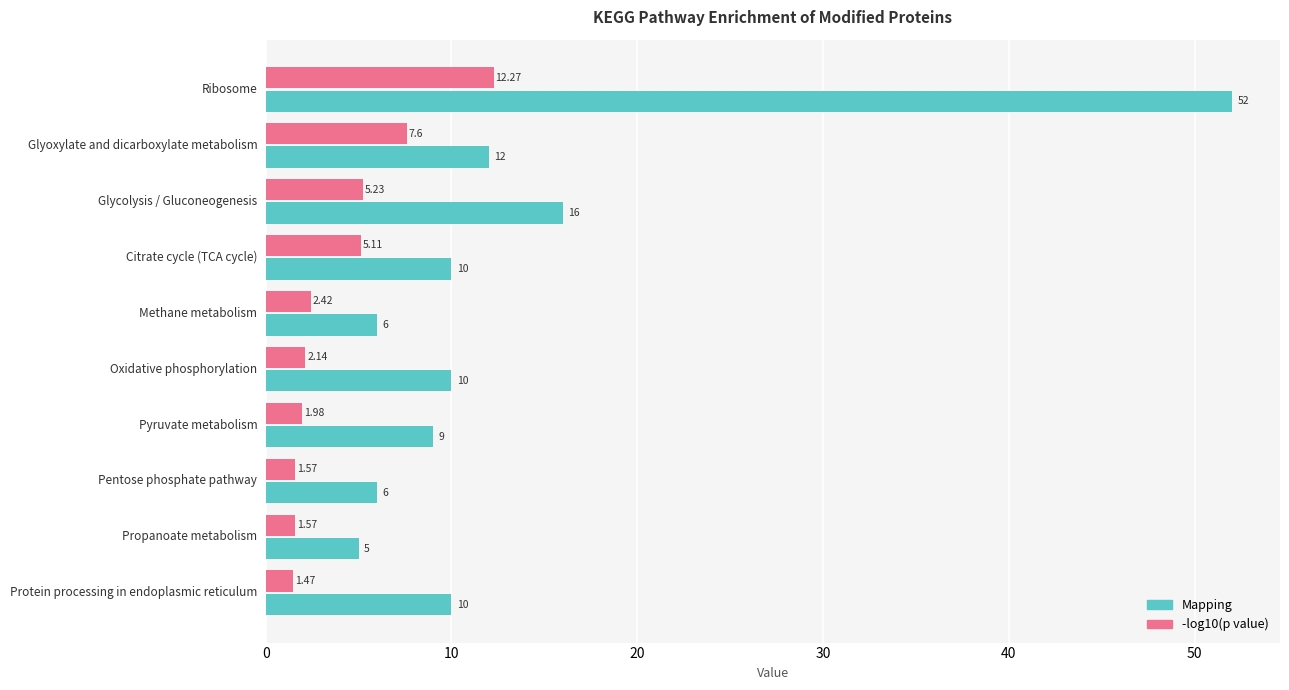

What is the sum of all Mapping values?

136.0